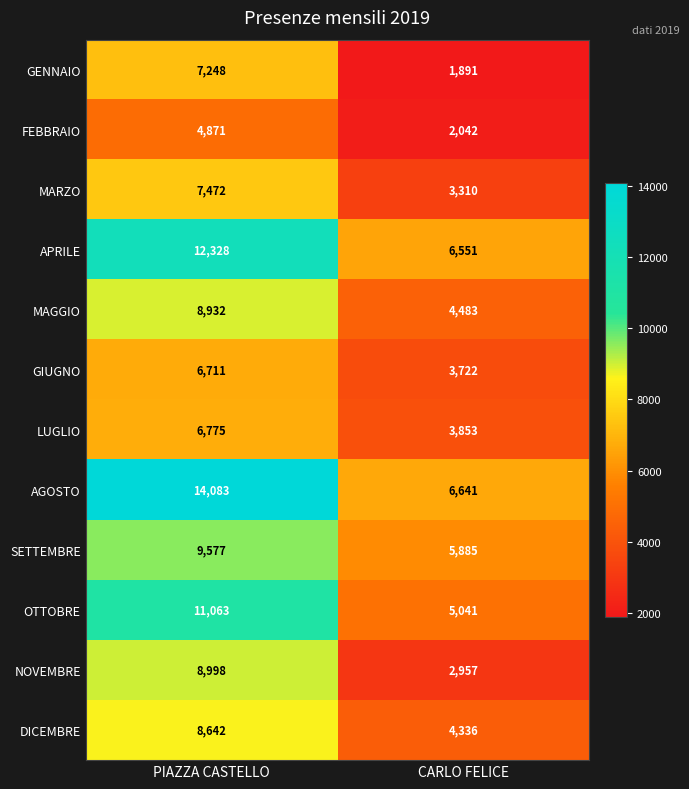

List the series in order of their peak value, lowest first.

FEBBRAIO, GIUGNO, LUGLIO, GENNAIO, MARZO, DICEMBRE, MAGGIO, NOVEMBRE, SETTEMBRE, OTTOBRE, APRILE, AGOSTO